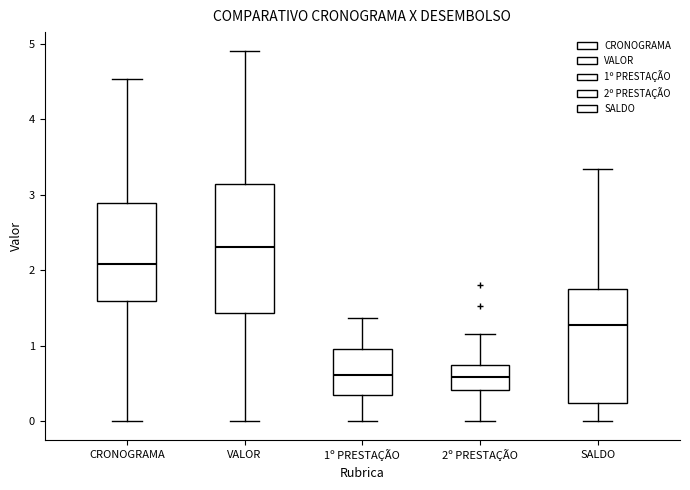

Which box has the highest median line?

VALOR